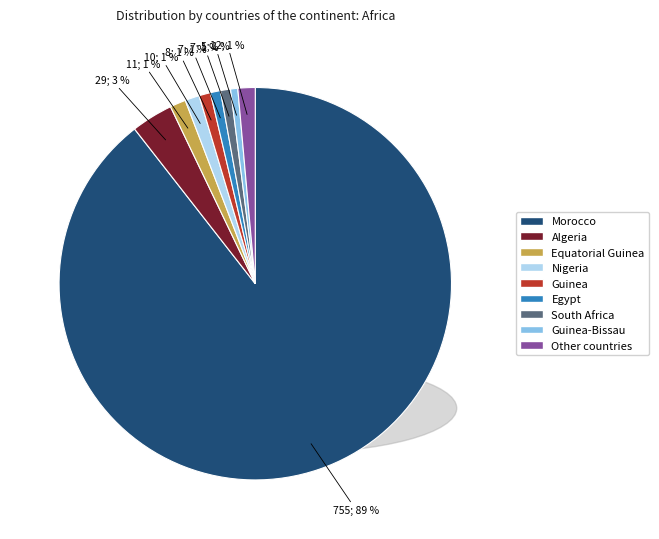

To the nearest percent, what is the difference between the largest and smallest slice percentages?

89%